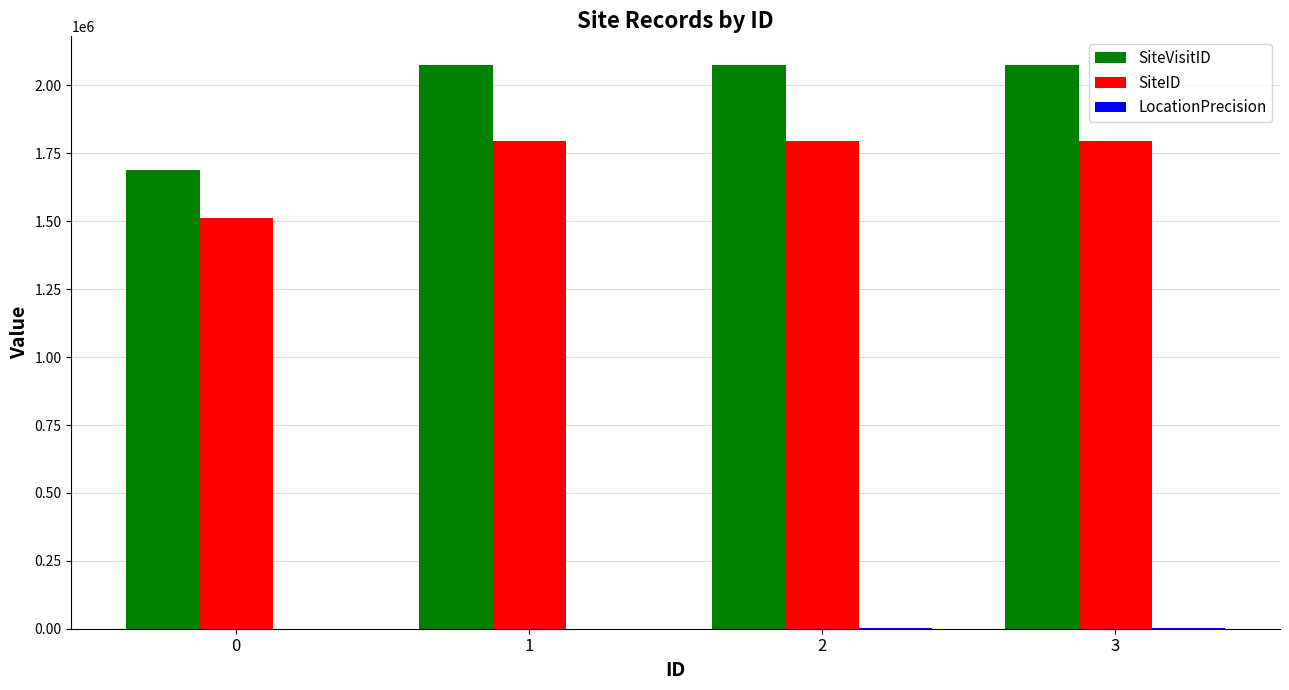

Which series has the widest spread of values?

SiteVisitID